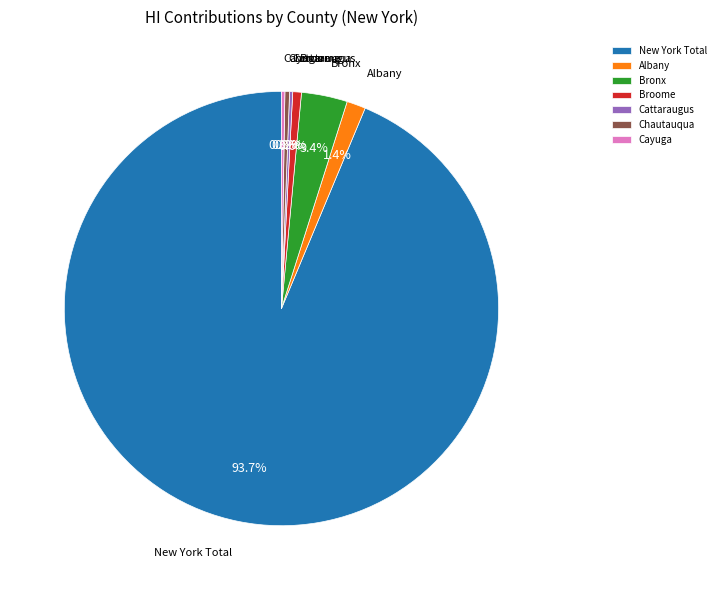

Which slice is the largest?

New York Total